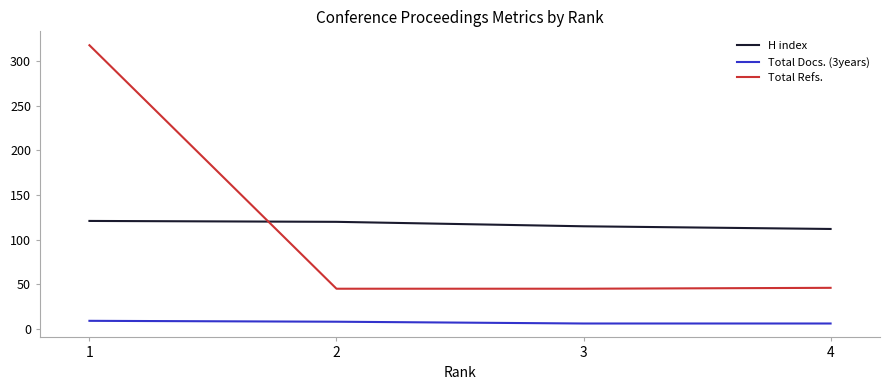

How many times do Total Refs. and H index cross each other?

1